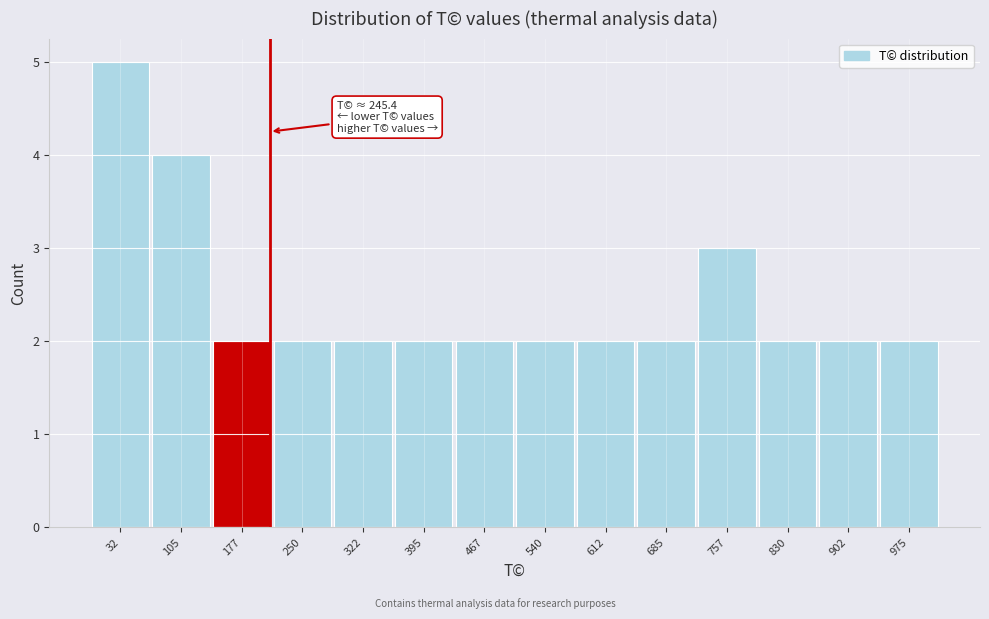

Reading right to left, list all the values displayed in this chart.

2	2	2	3	2	2	2	2	2	2	2	2	4	5